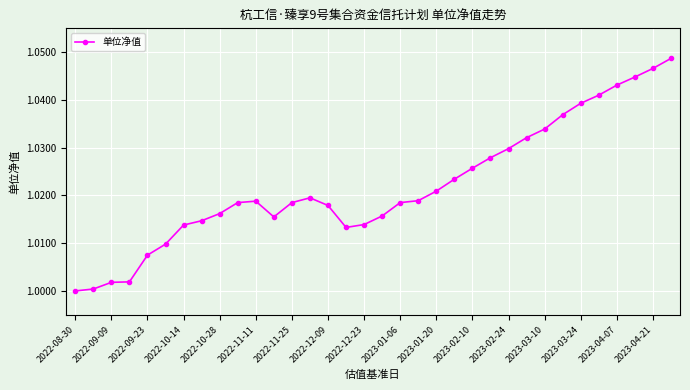

What is the sum of all values?

34.7